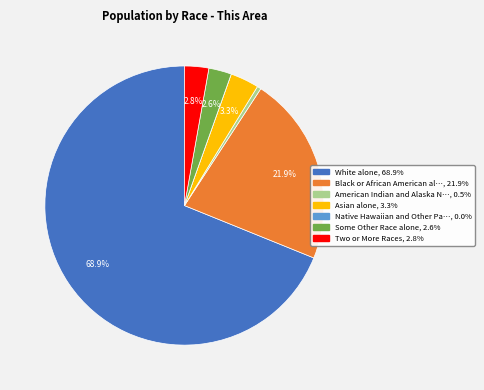

Does any single category account for the majority?

Yes